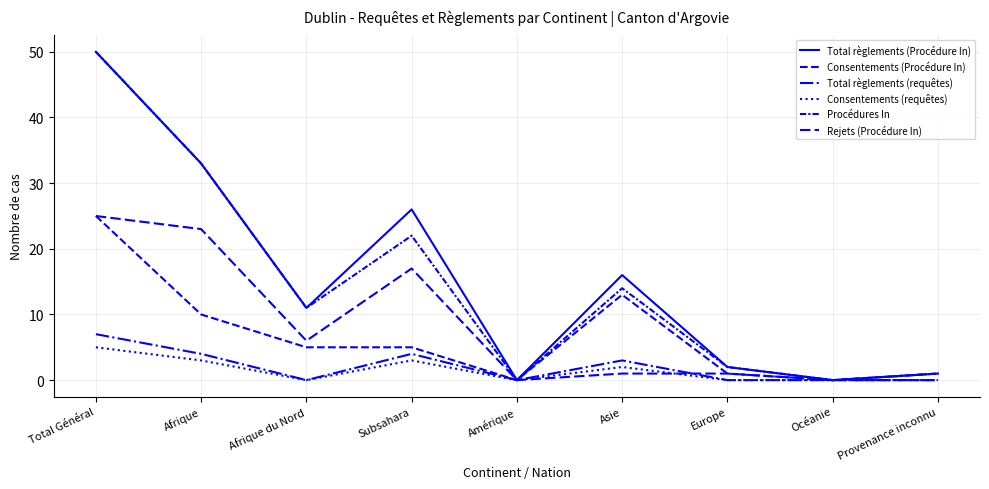

What is the sum of the Rejets (Procédure In) values at Asie and Provenance inconnu?

1